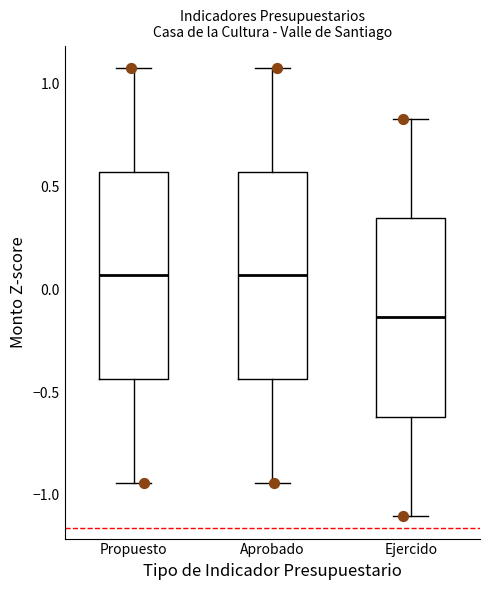

Where does the upper whisker of the box for Propuesto end on the y-axis? The values are not printed on the chart, so give them approximately, as read against the axis.

1.10